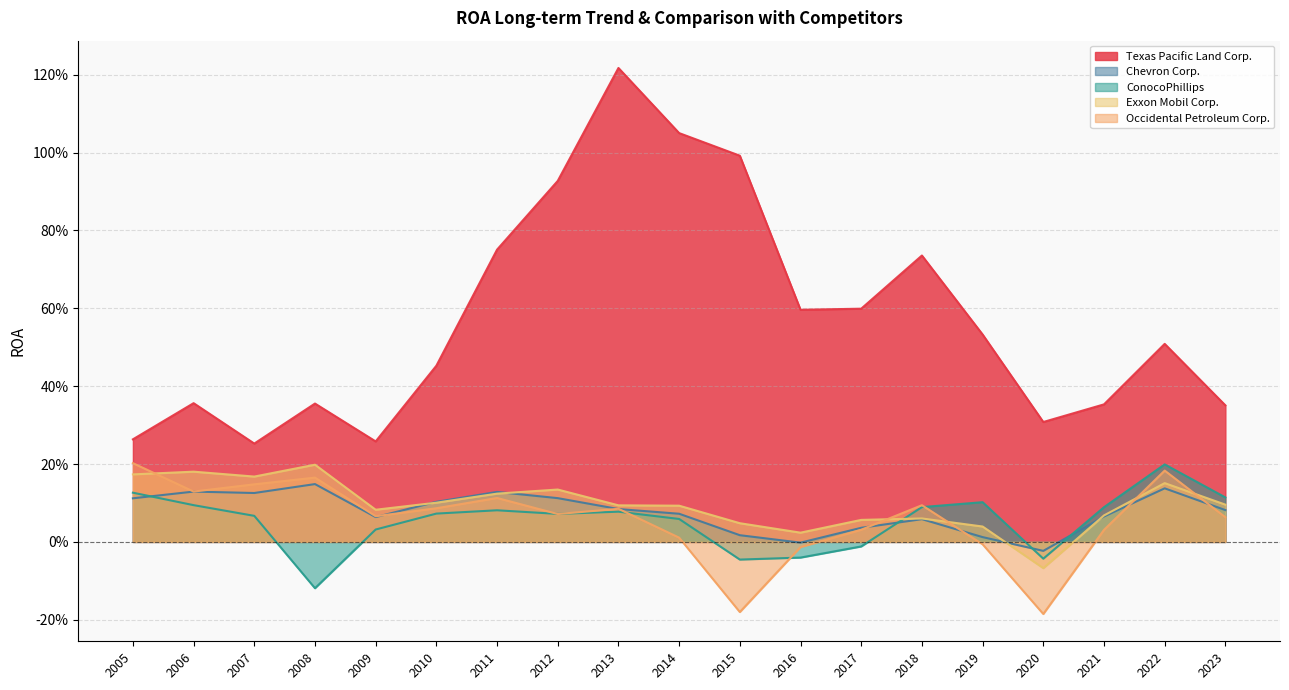

What value does the Texas Pacific Land Corp. series have at 2018?

0.7